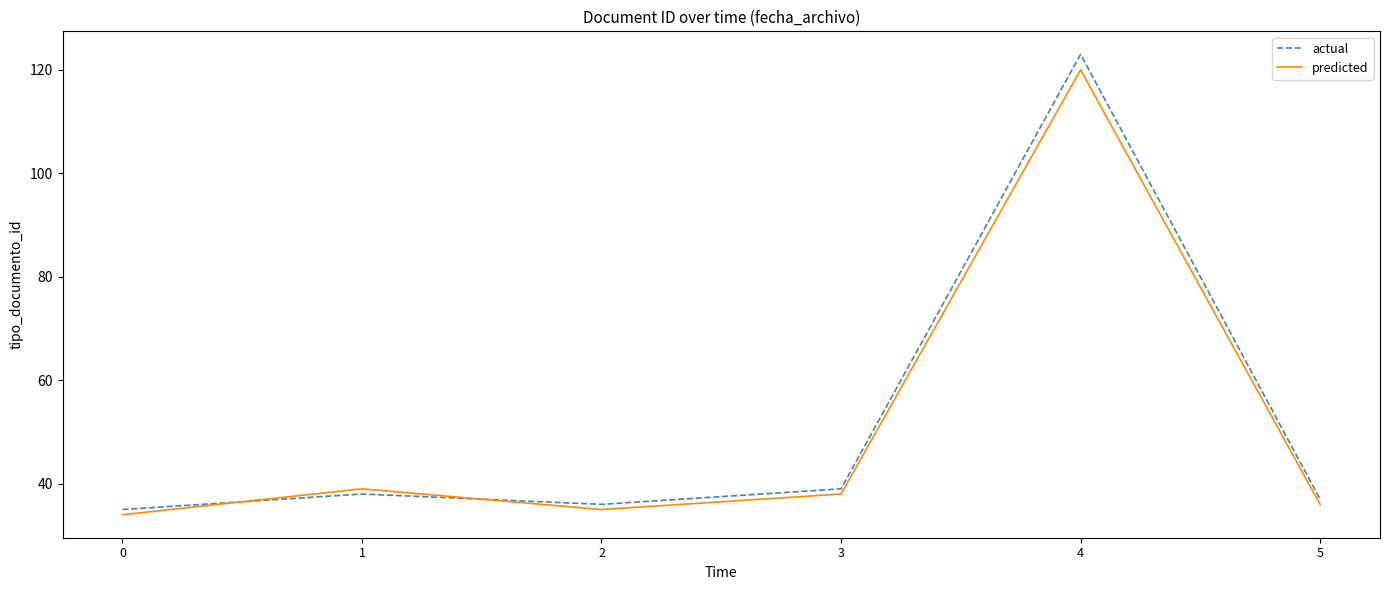

What is the difference between the maximum and minimum values in the predicted series?

86